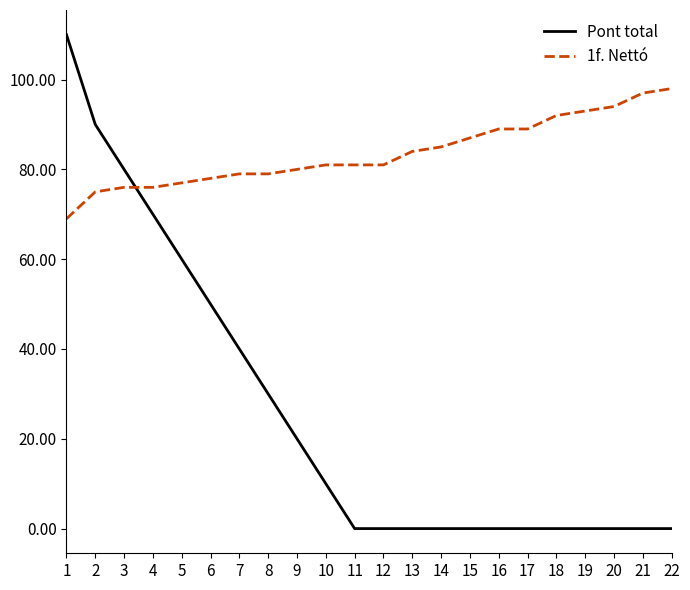

What is the highest value of the 1f. Nettó series?

98